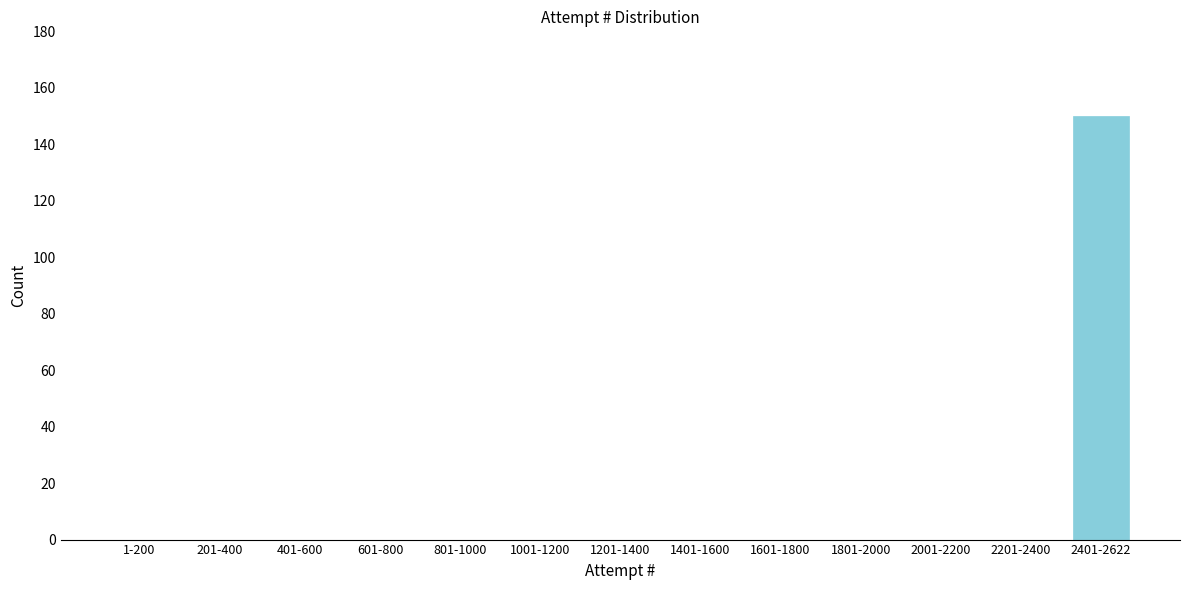

Reading left to right, list all the values displayed in this chart.

1-200=0	201-400=0	401-600=0	601-800=0	801-1000=0	1001-1200=0	1201-1400=0	1401-1600=0	1601-1800=0	1801-2000=0	2001-2200=0	2201-2400=0	2401-2622=150